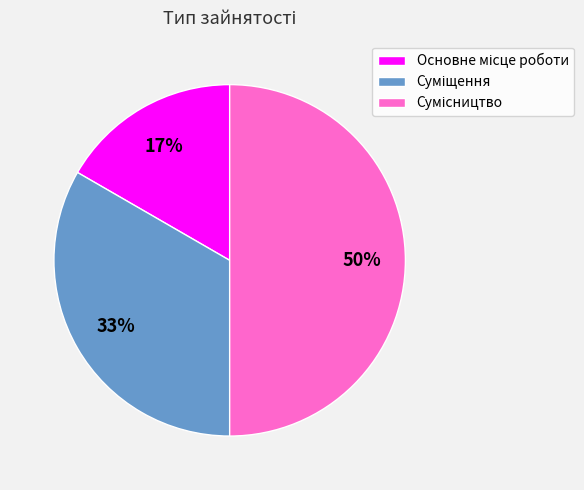

To the nearest percent, what is the average slice percentage?

33%